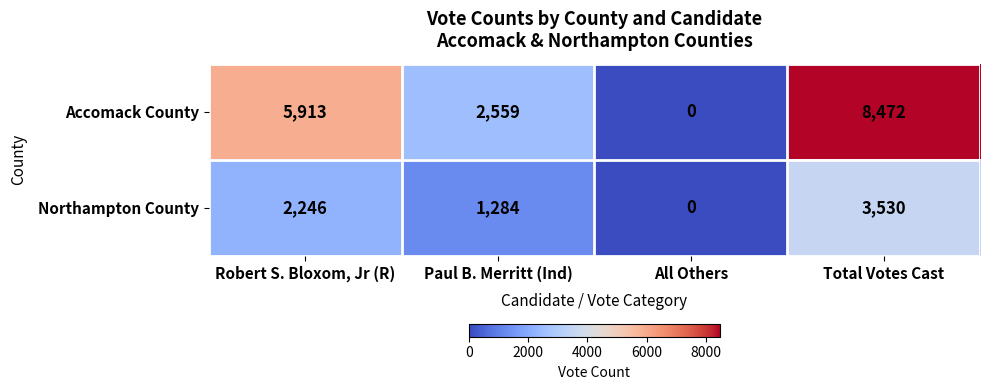

What is the difference between the maximum and minimum values in the Accomack County series?

8472